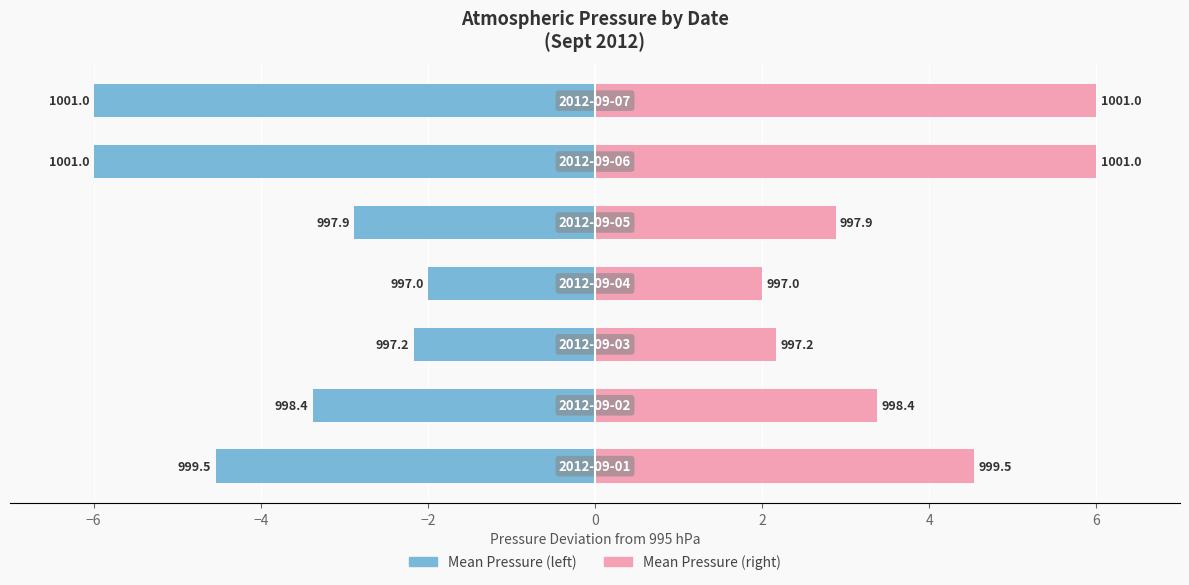

Reading left to right, transcribe all the data shown in this chart.

Min Pressure: −8=-4.5	−6=-3.4	−4=-2.2	−2=-2.0	0=-2.9	2=-6.0	4=-6.0
Max Pressure: −8=4.5	−6=3.4	−4=2.2	−2=2.0	0=2.9	2=6.0	4=6.0